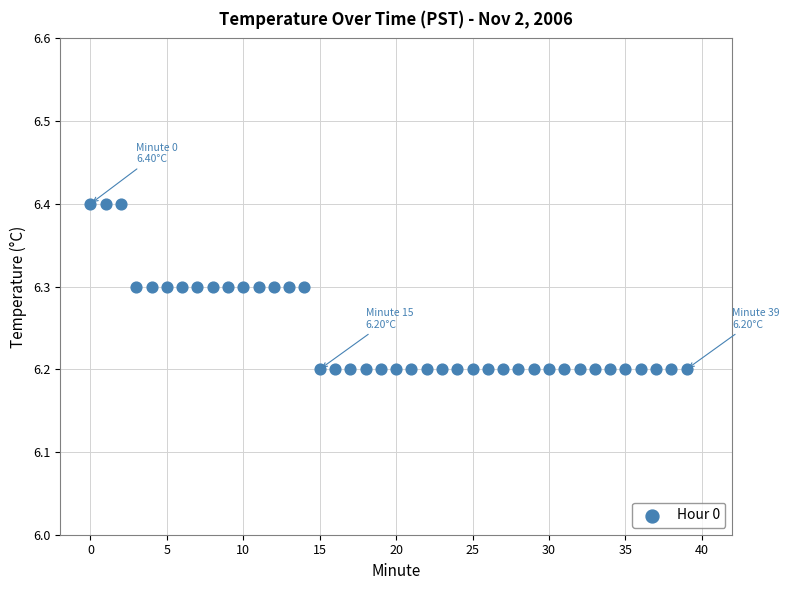

How many points are shown in the scatter plot?

40